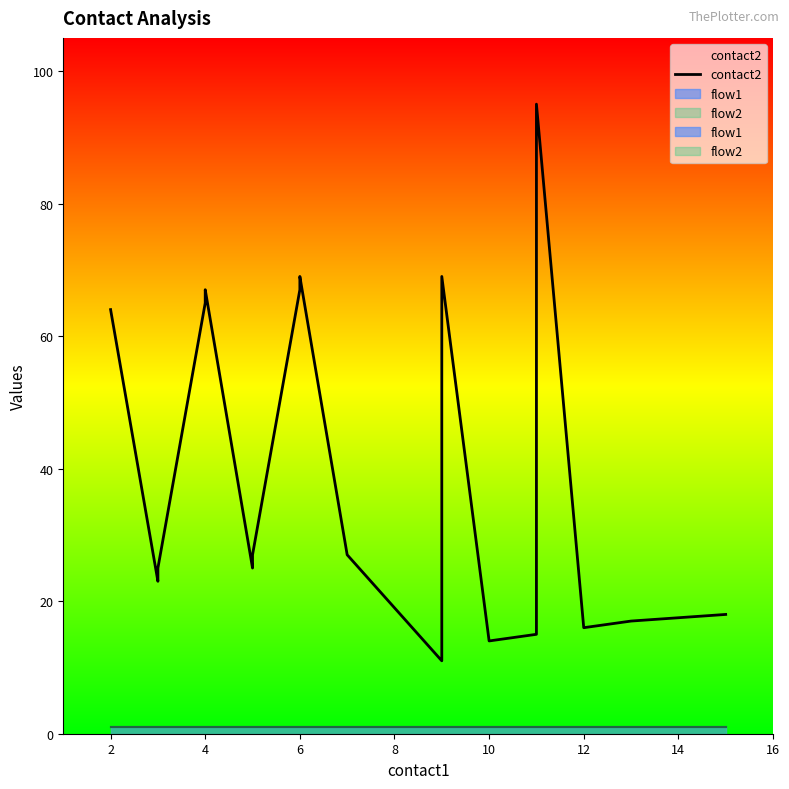

True or false: the data shows 8 at 4.

False